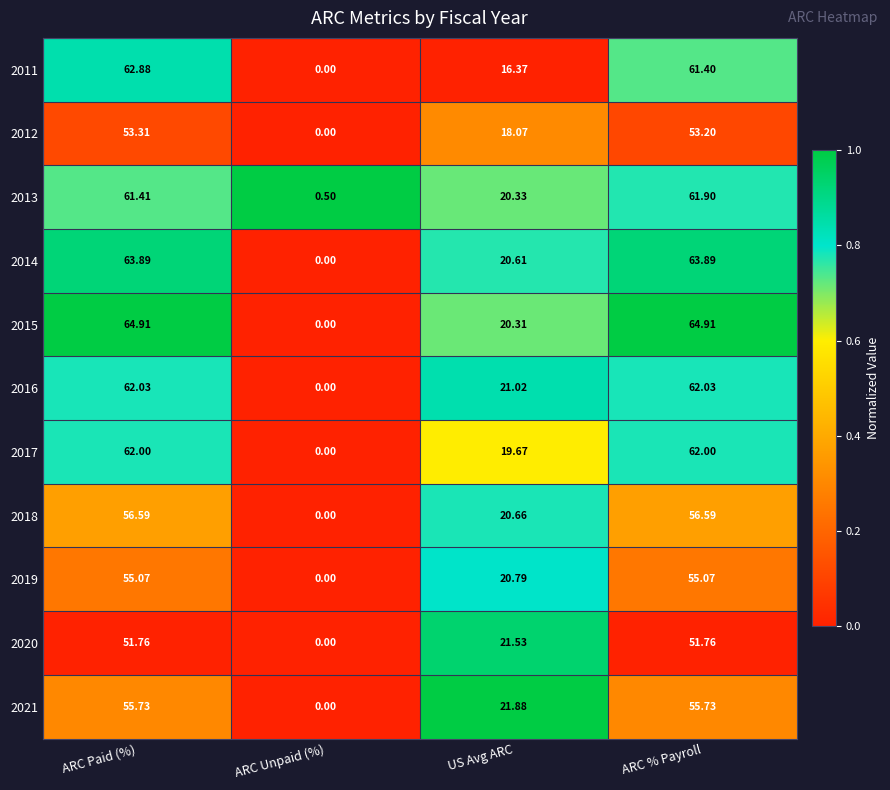

Which category has the highest value in the 2011 series?

ARC Paid (%)